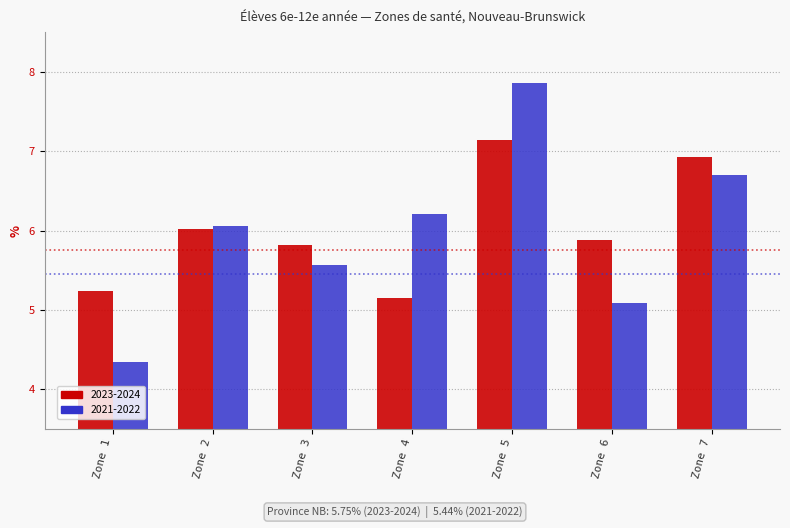

Rank the series by their average value, from lowest to highest.

2021-2022, 2023-2024